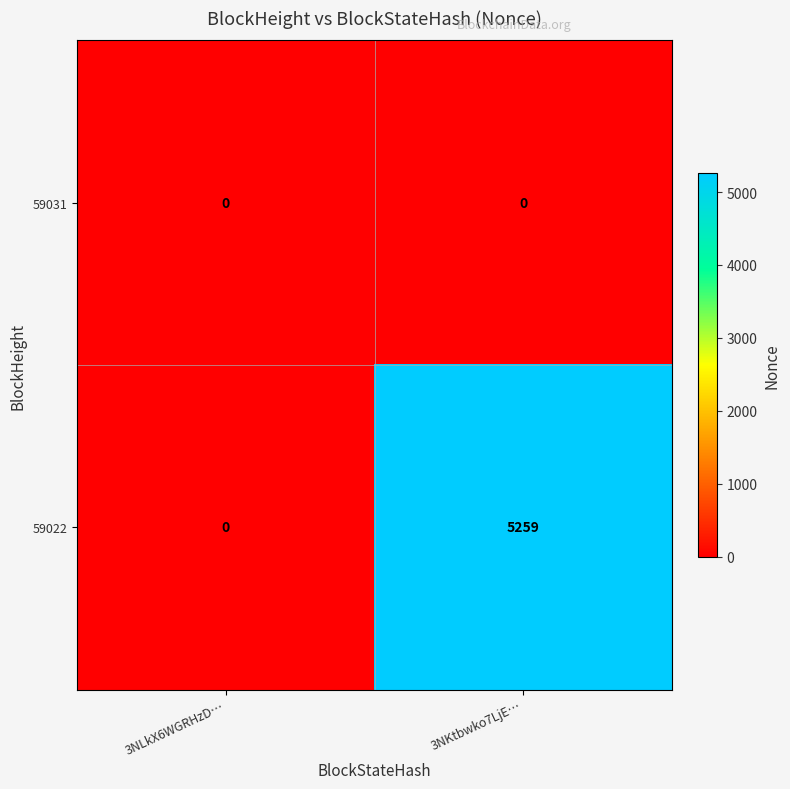

Reading left to right, list all the values displayed in this chart.

59031: 0	0
59022: 0	5259